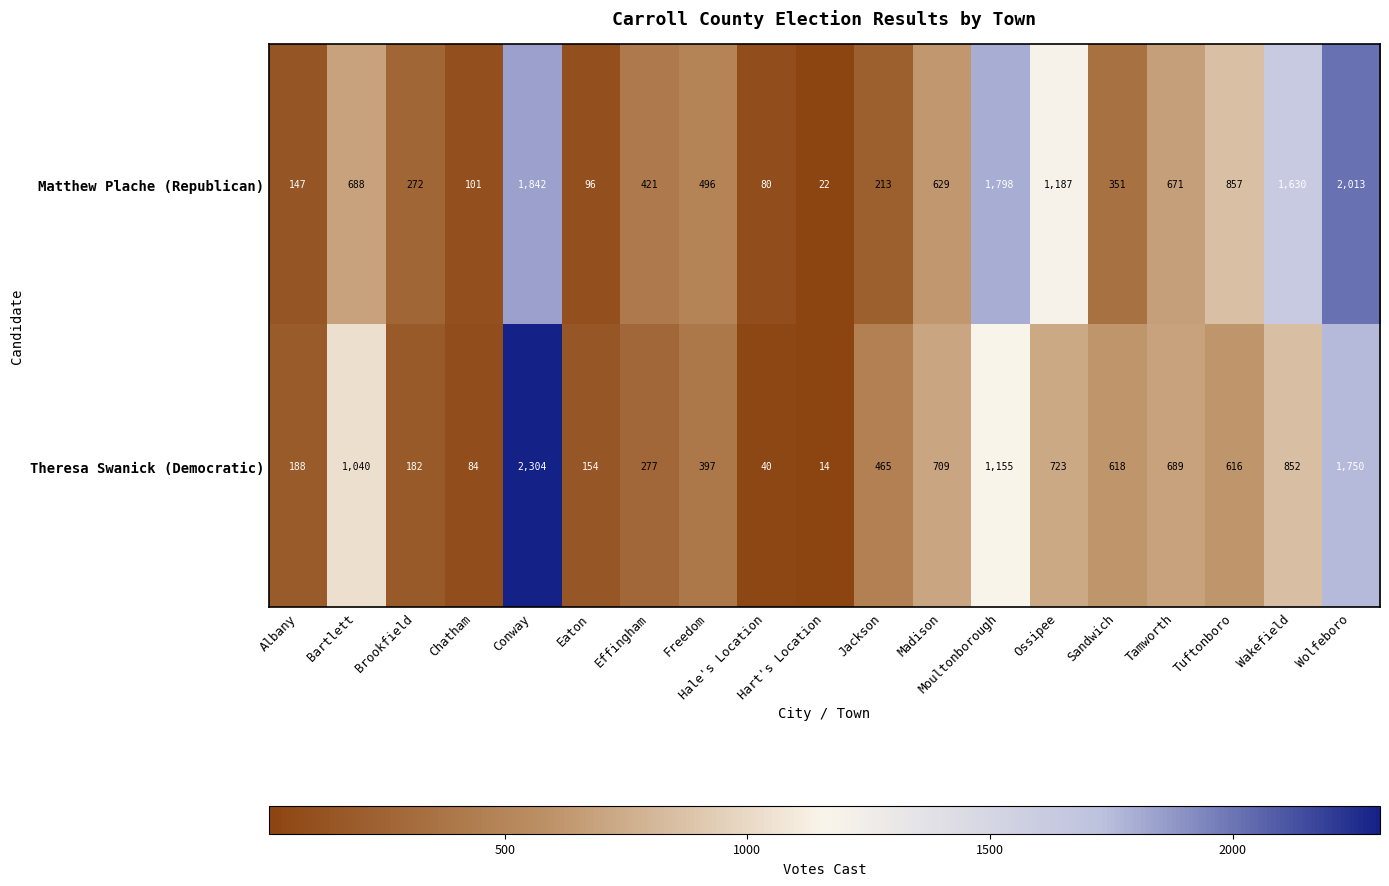

List the series in order of their peak value, lowest first.

Matthew Plache (Republican), Theresa Swanick (Democratic)